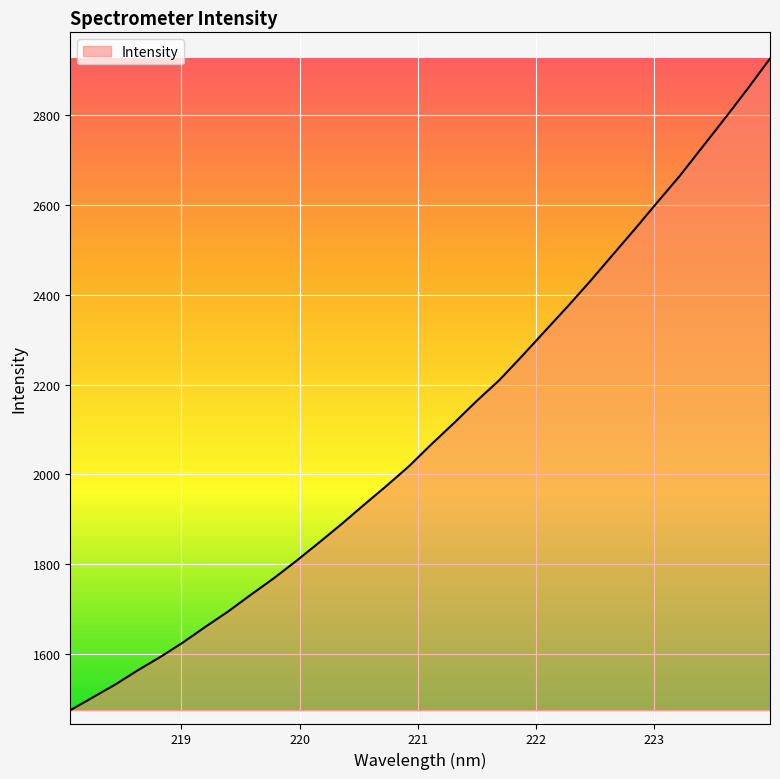

Does the chart display data point markers on the line(s)?

No